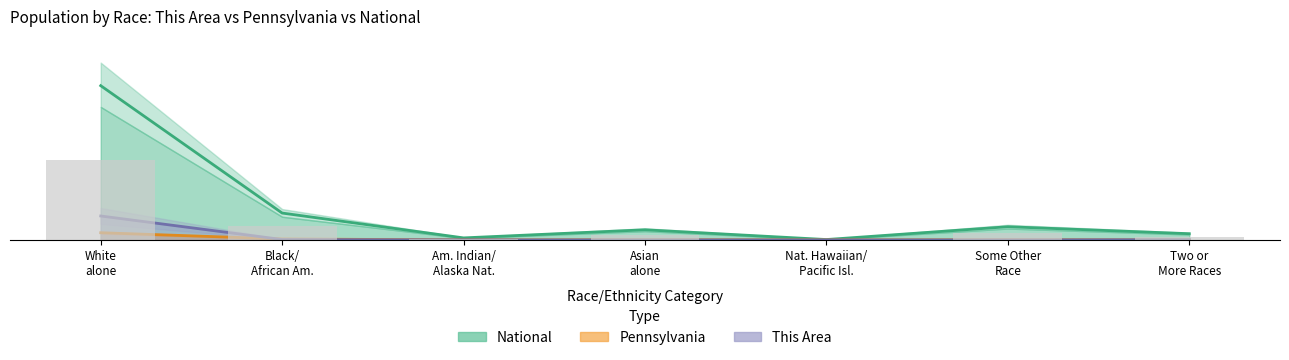

Is the value of Pennsylvania (center line) at Asian
alone greater than the value of This Area (center line) at Two or
More Races?

No